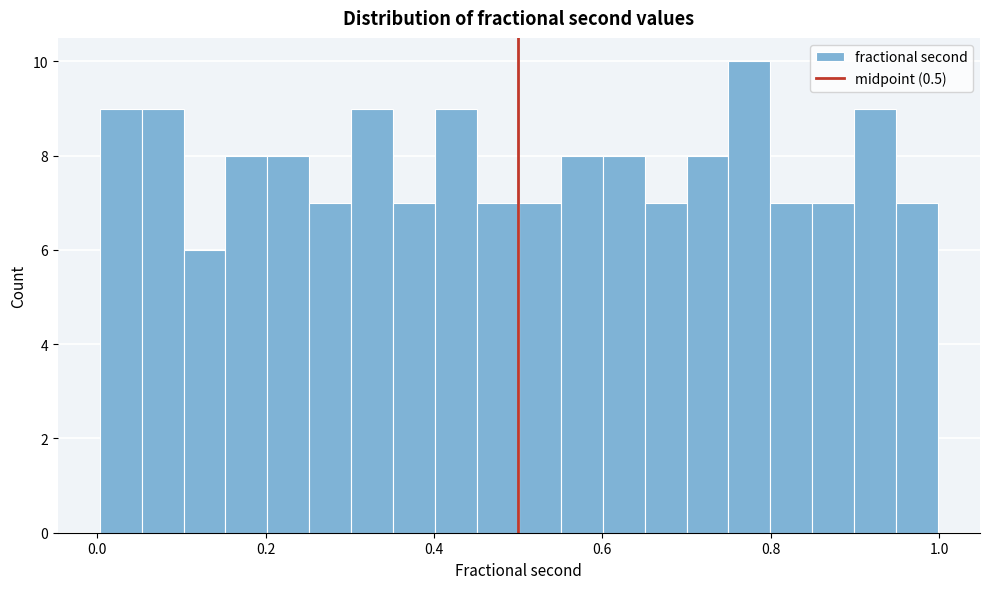

Around what value on the x-axis is the tallest bar? Give the approximate position of its centre, as read against the axis.

0.78